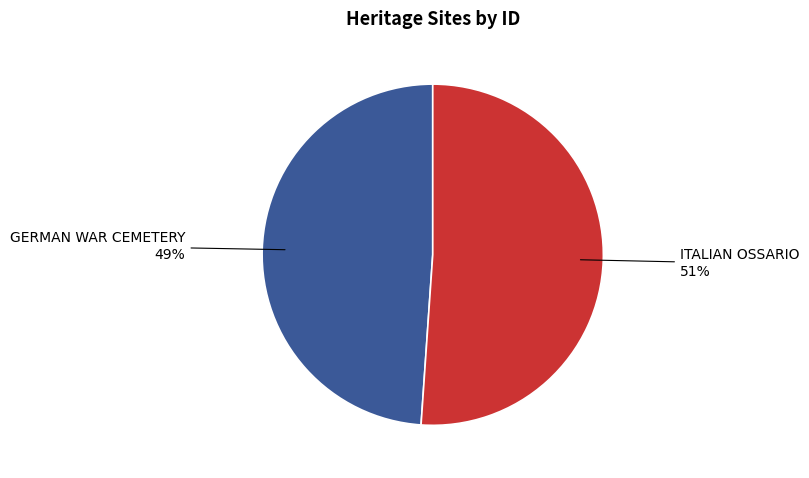

To the nearest percent, what percentage of the pie is ITALIAN OSSARIO?

51%